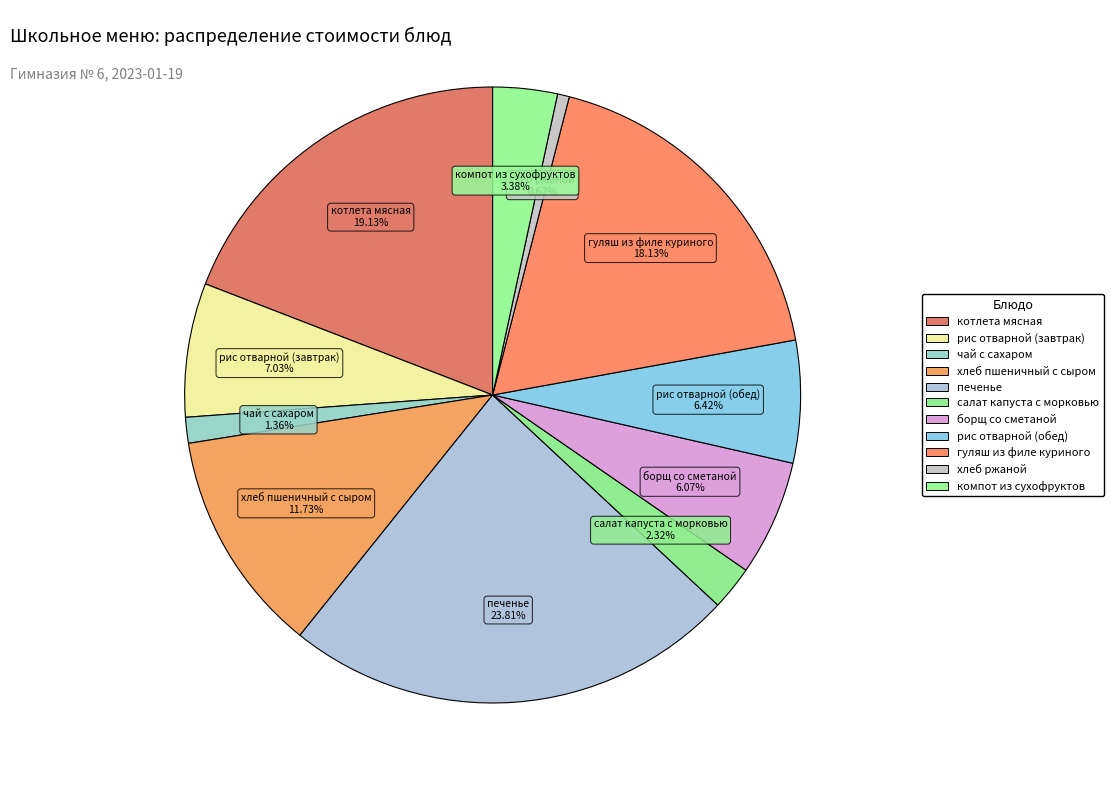

To the nearest percent, what portion does борщ со сметаной represent?

6%